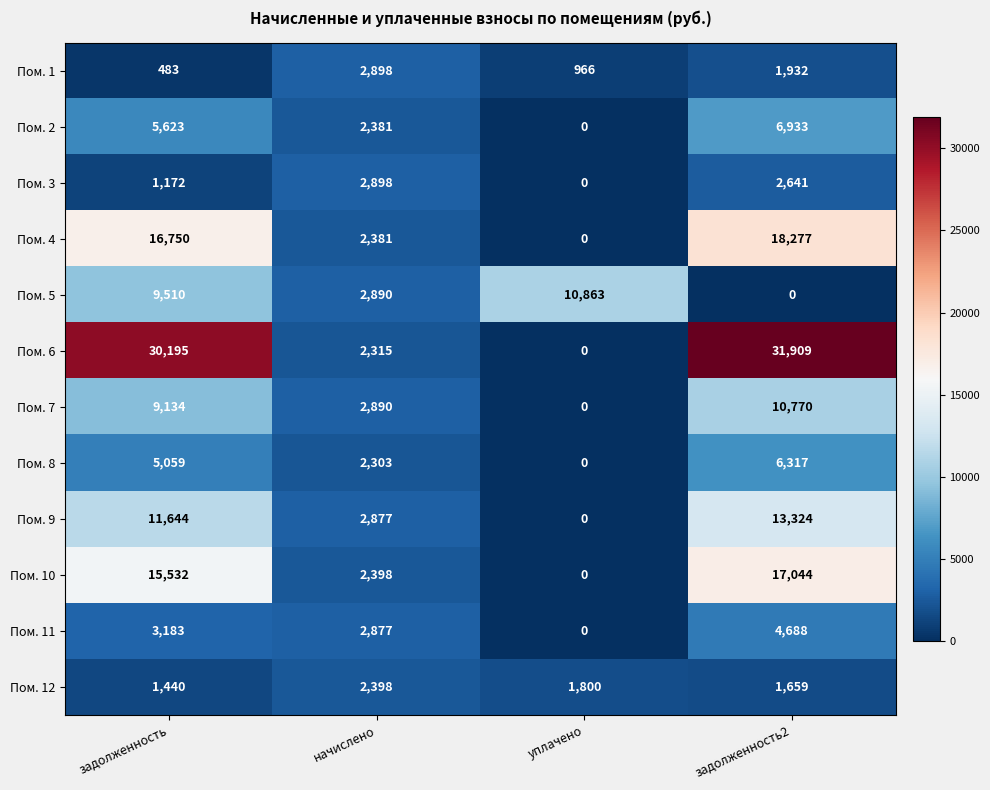

How many data points does each series have?

4